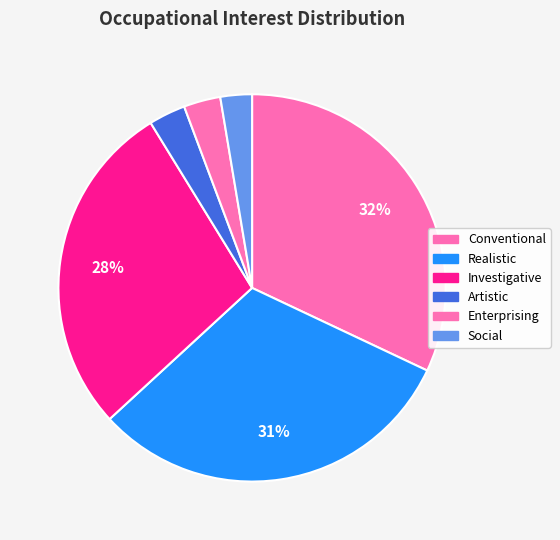

To the nearest percent, what is the combined percentage of Investigative and Artistic?

31%